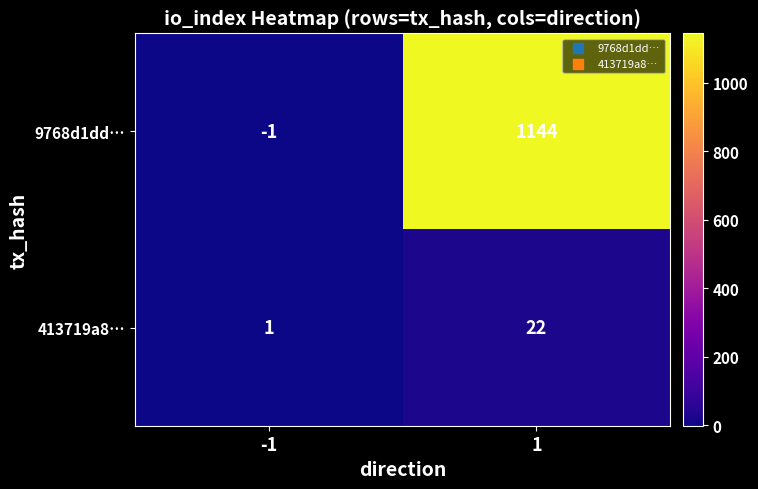

What is the average value of the 9768d1dd… series?

572